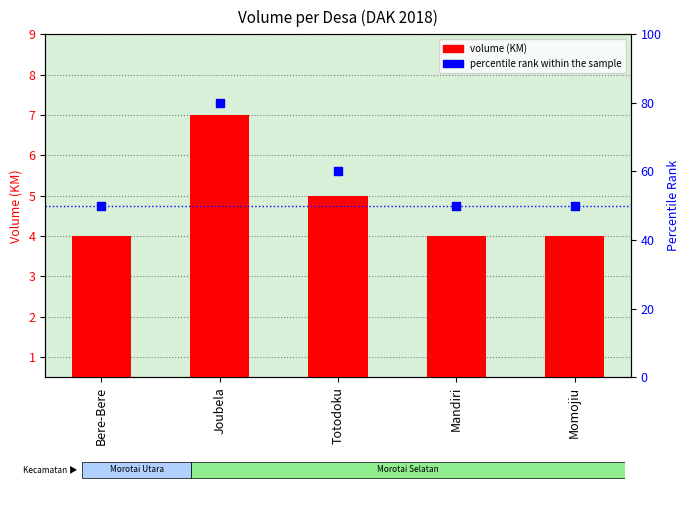

Is the value of volume (KM) at Bere-Bere greater than the value of percentile rank within the sample at Bere-Bere?

No